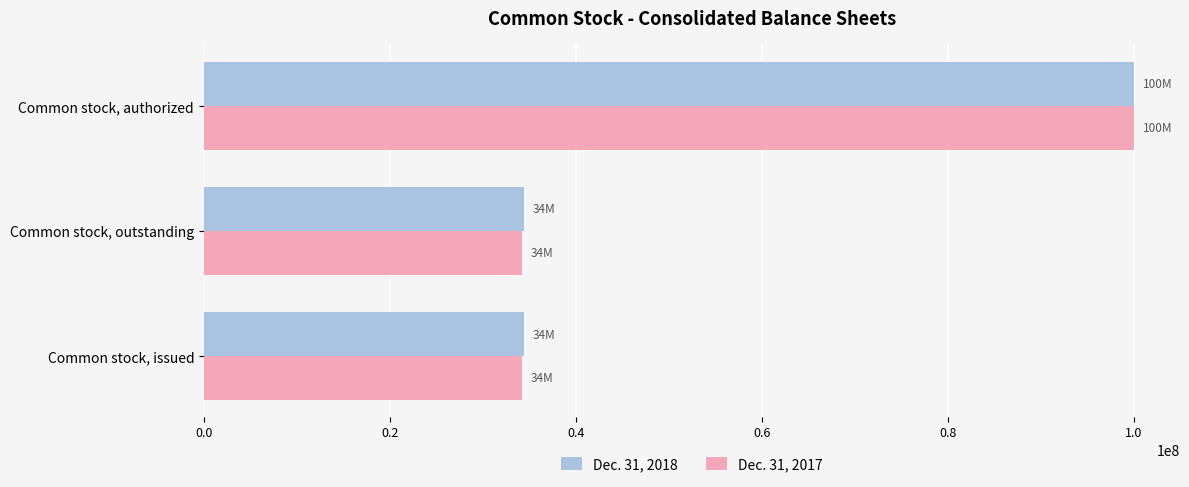

What is the minimum value for Dec. 31, 2017?

34185163